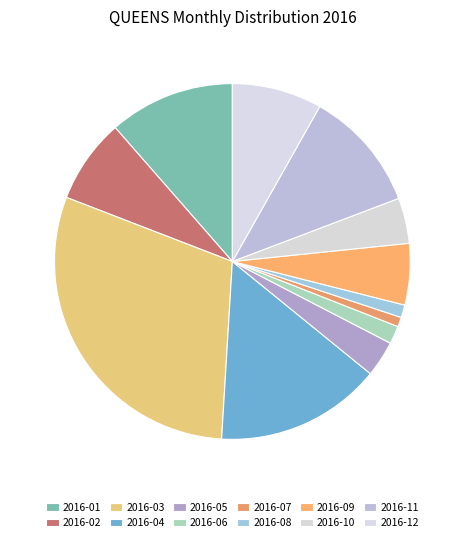

True or false: 2016-05 accounts for 3% of the total.

True